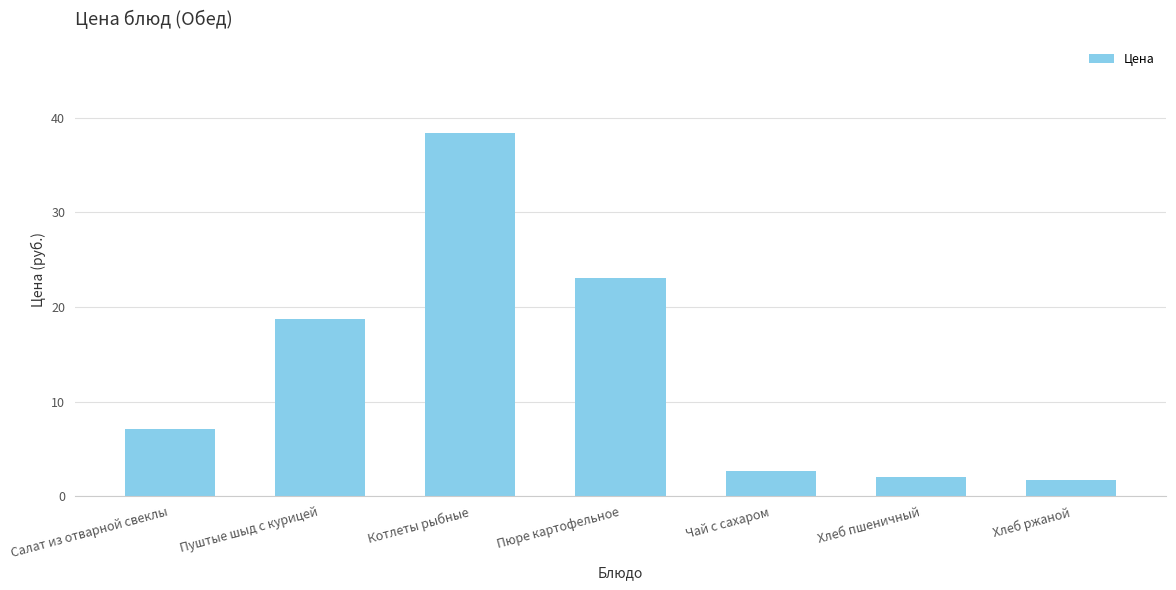

Where does the data first go above 7?

Салат из отварной свеклы